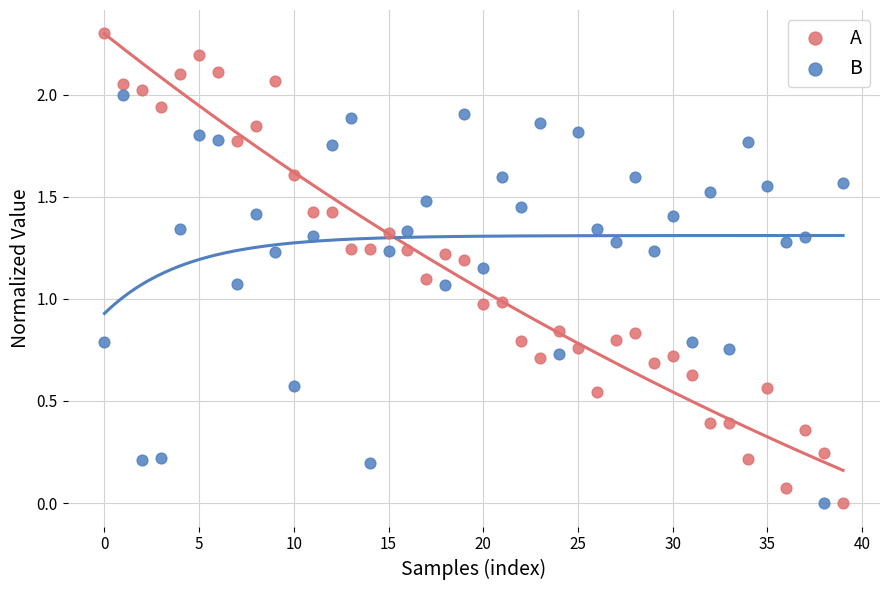

Which series contains the highest Y value?

A